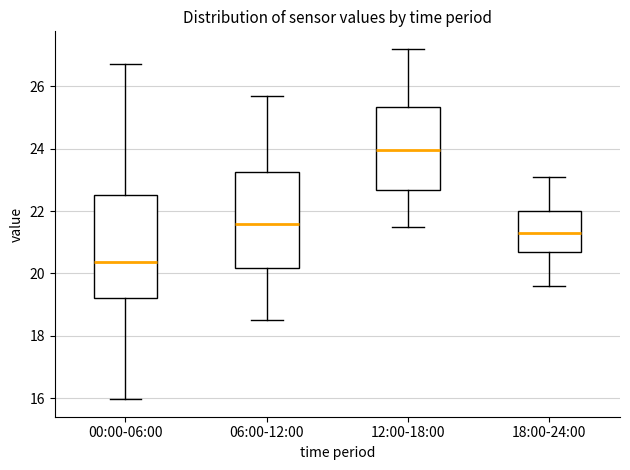

Reading left to right, read every box against the y-axis: the position of its median line, the range the box covers, and the ends of its whiskers. The values are not printed on the chart, so give them approximately, as read against the axis.

00:00-06:00: median 20.4, box 19.2 to 22.6, whiskers 16.0 to 26.8
06:00-12:00: median 21.6, box 20.2 to 23.2, whiskers 18.6 to 25.8
12:00-18:00: median 24.0, box 22.6 to 25.4, whiskers 21.6 to 27.2
18:00-24:00: median 21.4, box 20.6 to 22.0, whiskers 19.6 to 23.2